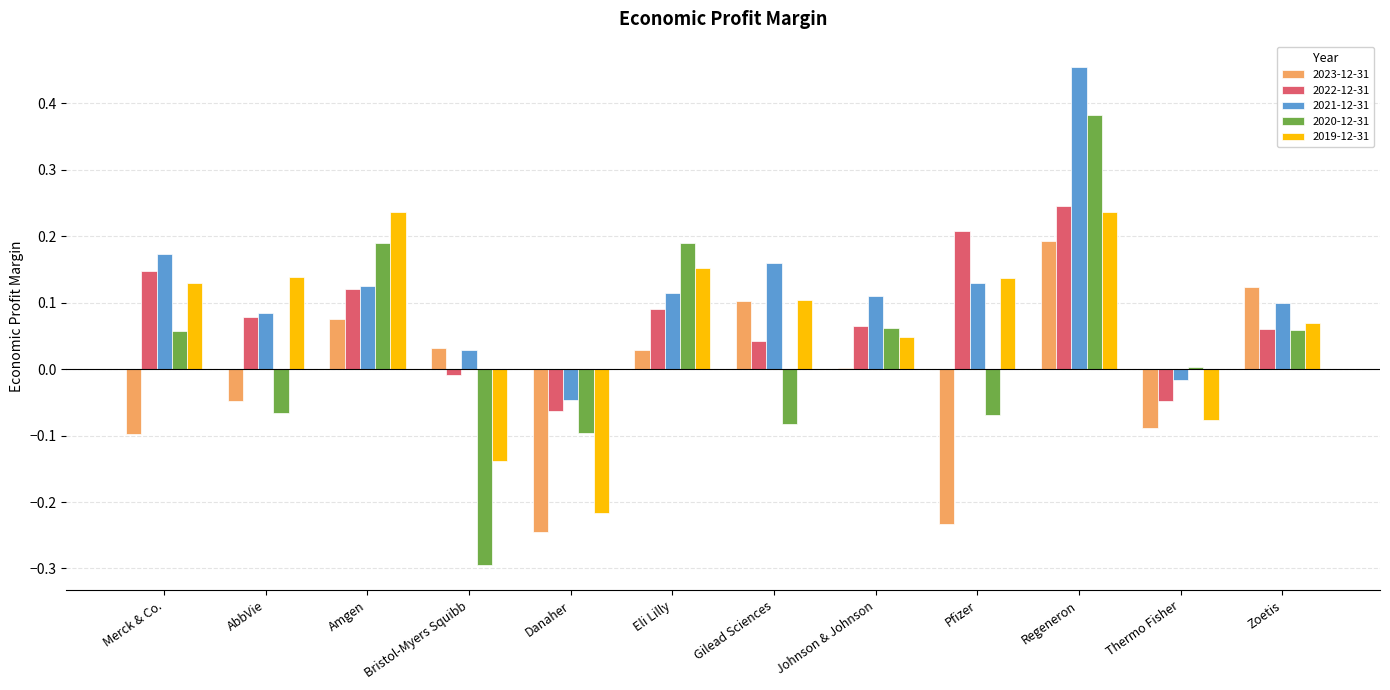

Which category has the highest value in the 2023-12-31 series?

Regeneron